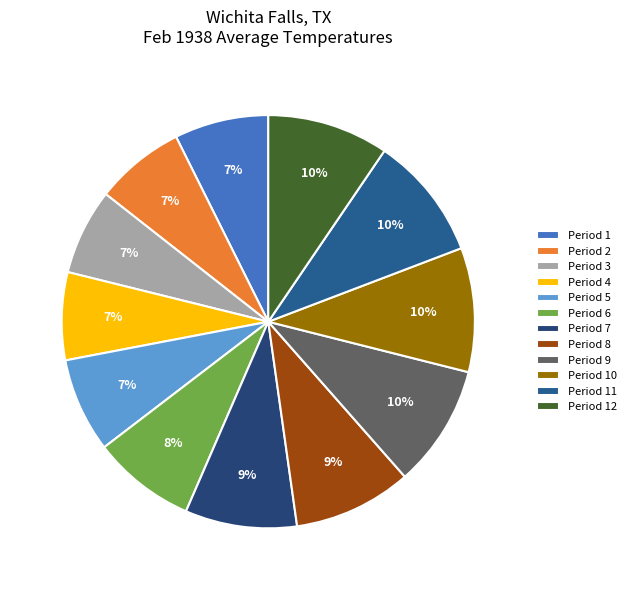

Which has a higher value, Period 11 or Period 7?

Period 11